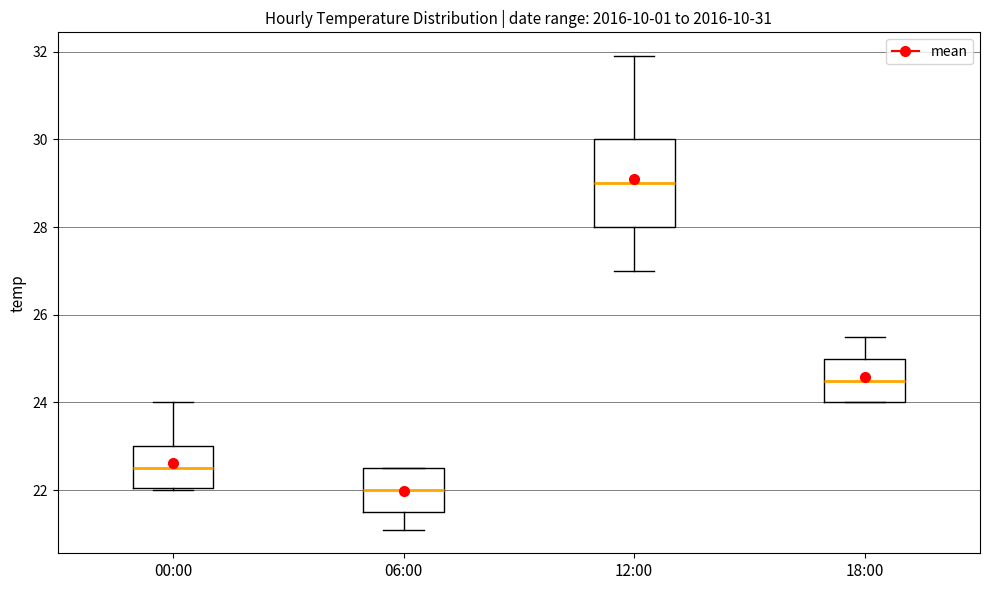

Where is the upper edge of the box for 06:00 on the y-axis? The values are not printed on the chart, so give them approximately, as read against the axis.

22.6